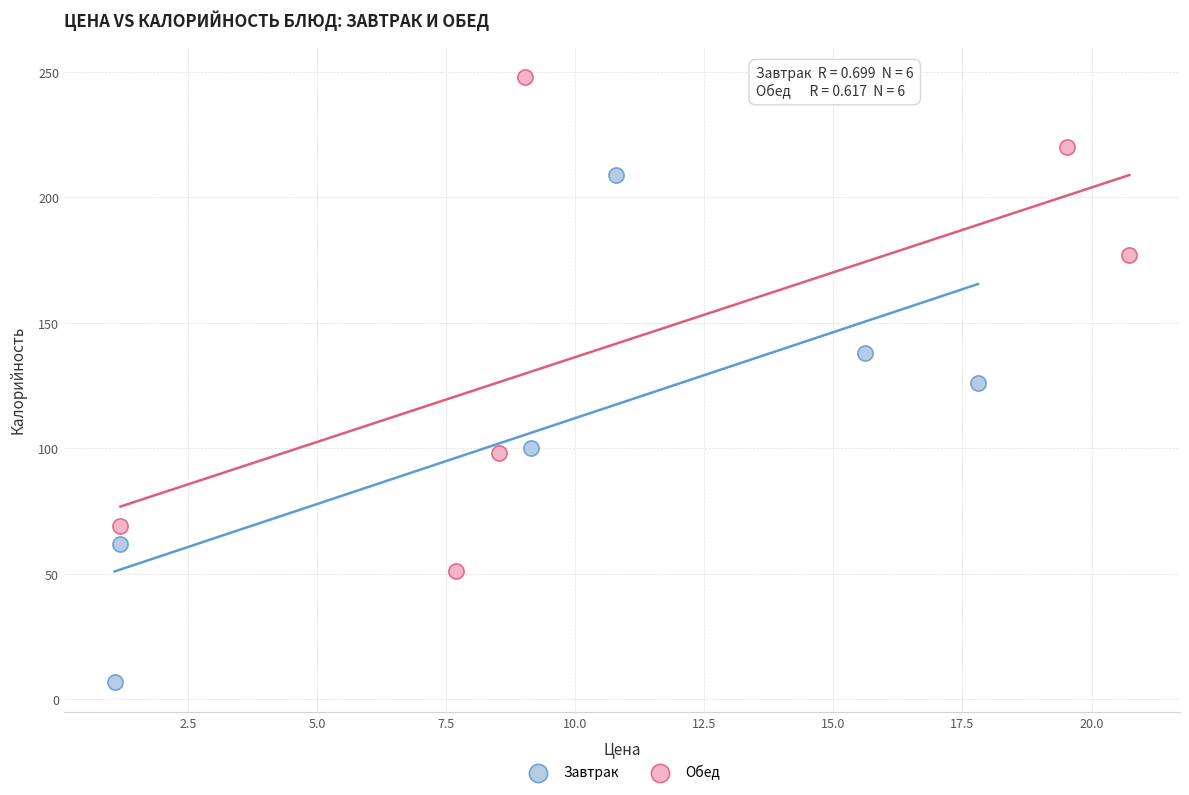

Which series reaches the minimum Y coordinate?

Завтрак